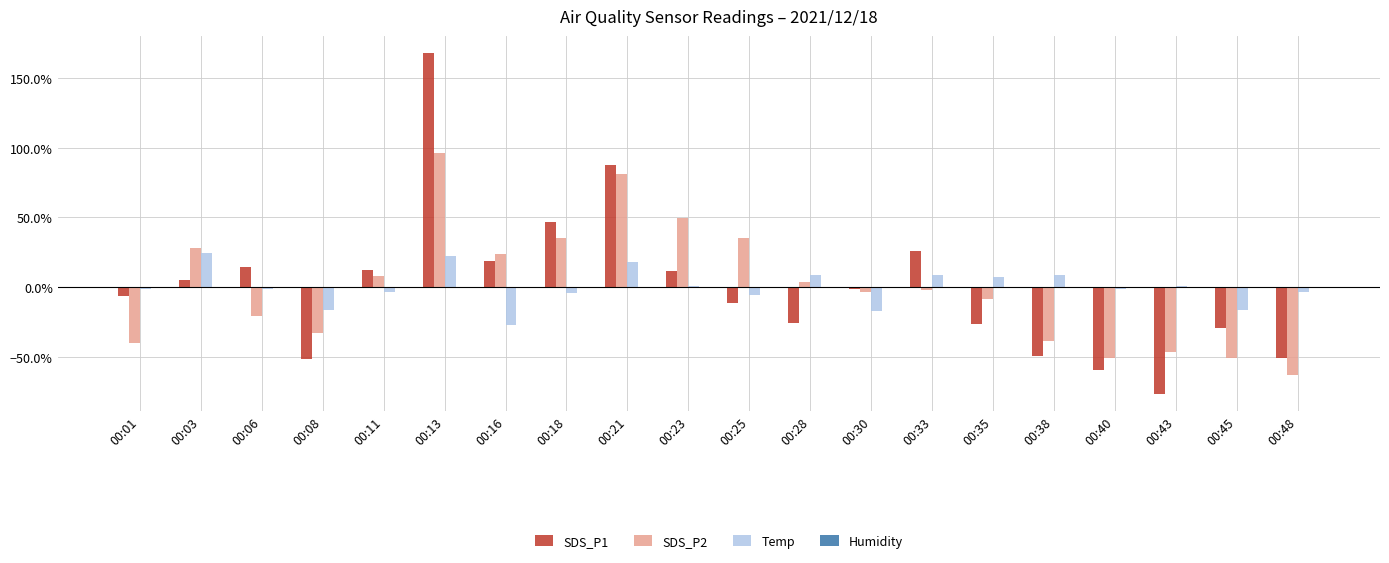

What is the average value of the SDS_P2 series?

0.2